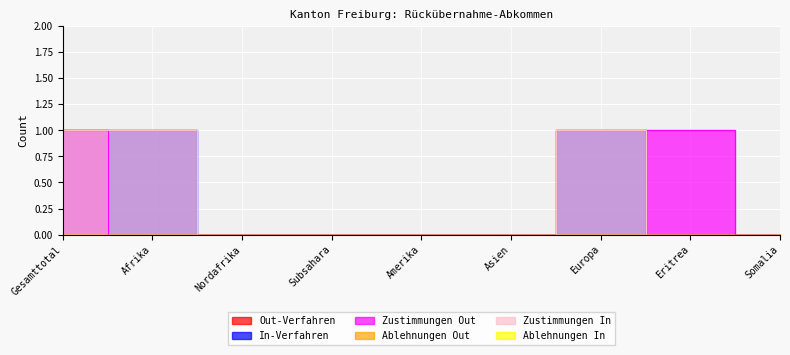

What is the highest value of the Zustimmungen In series?

1